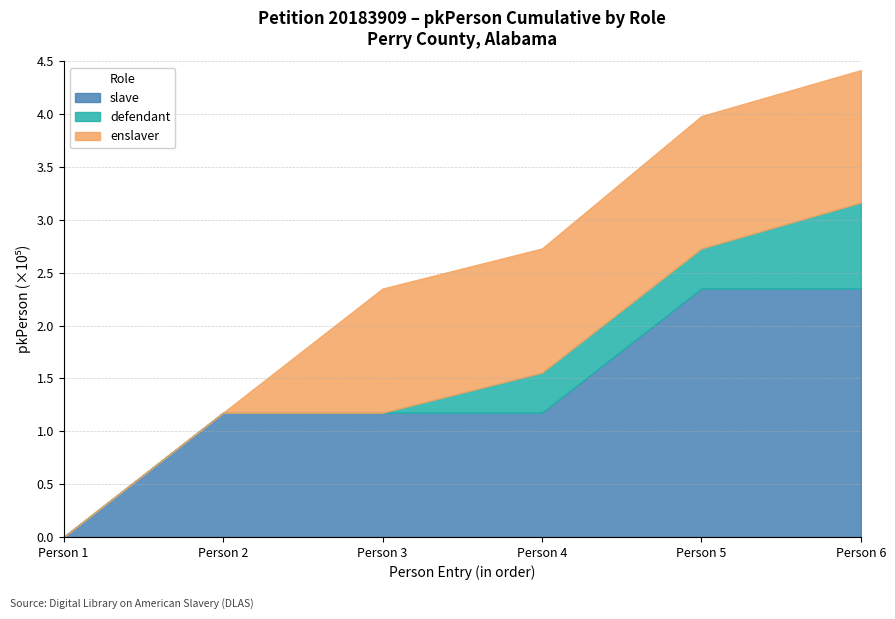

Count the number of data series in this chart.

3